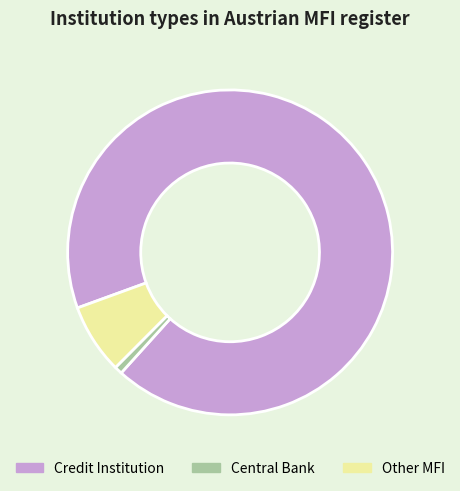

Do Central Bank and Other MFI together represent more than half of the pie?

No